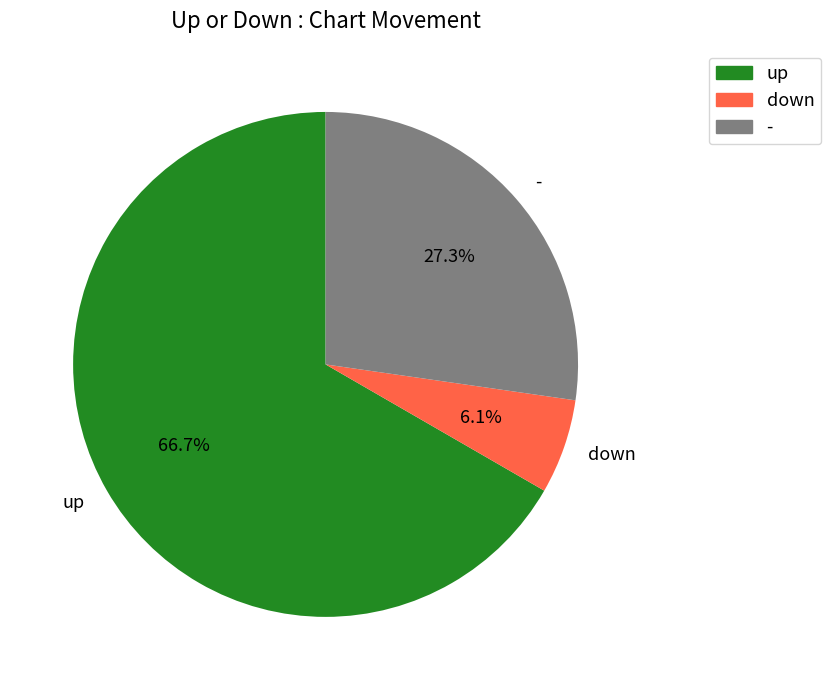

Between - and down, which is larger?

-